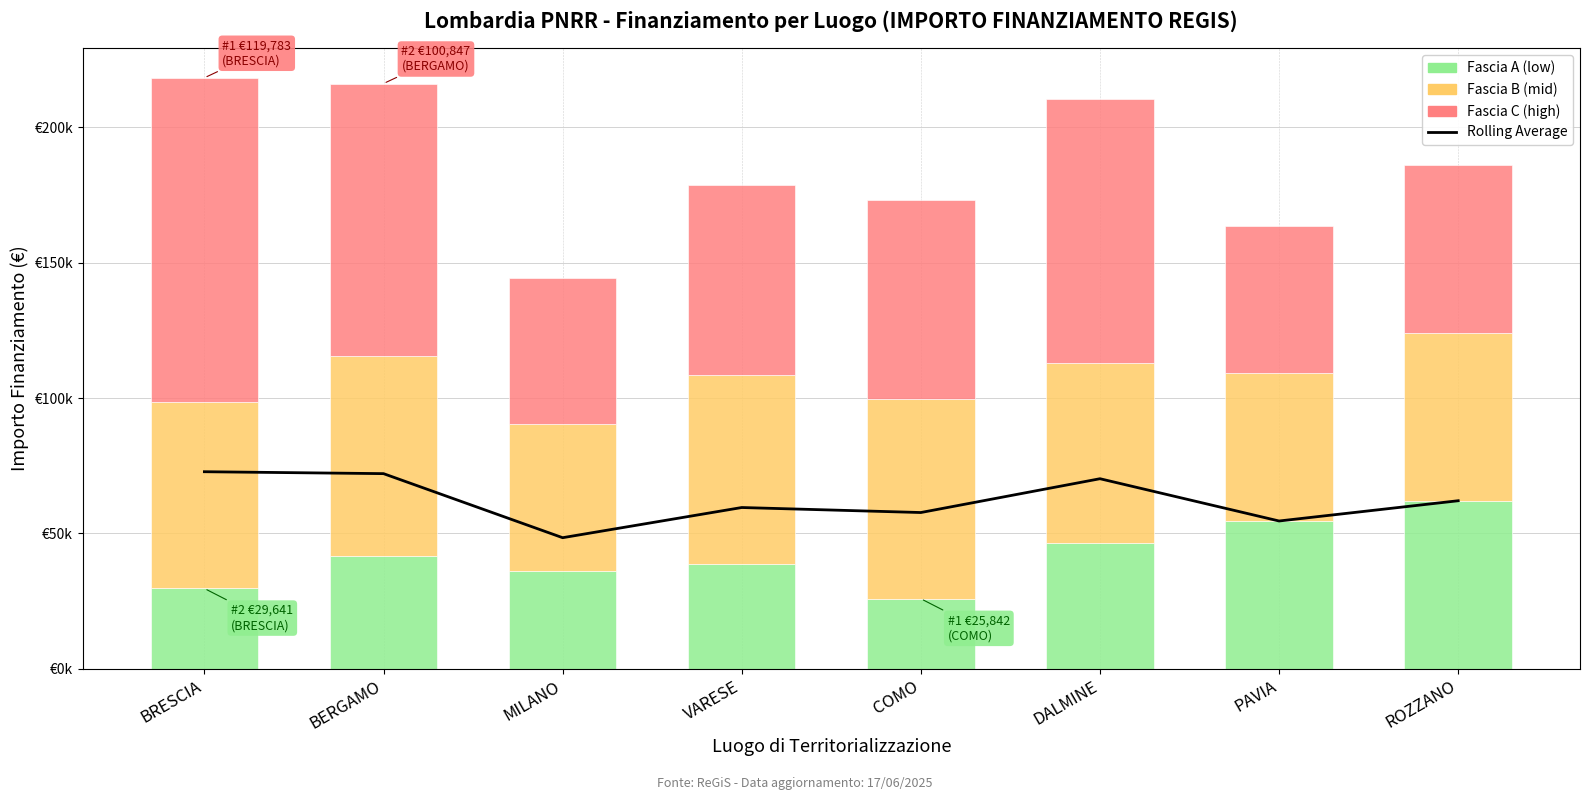

Is it true that Rolling Average equals 73609.0 at MILANO?

False